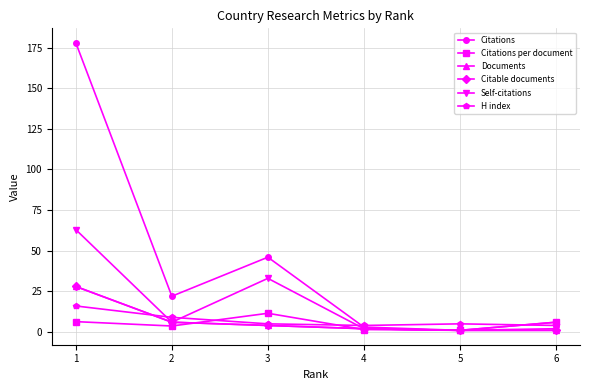

Which series has the largest total across all categories?

Citations